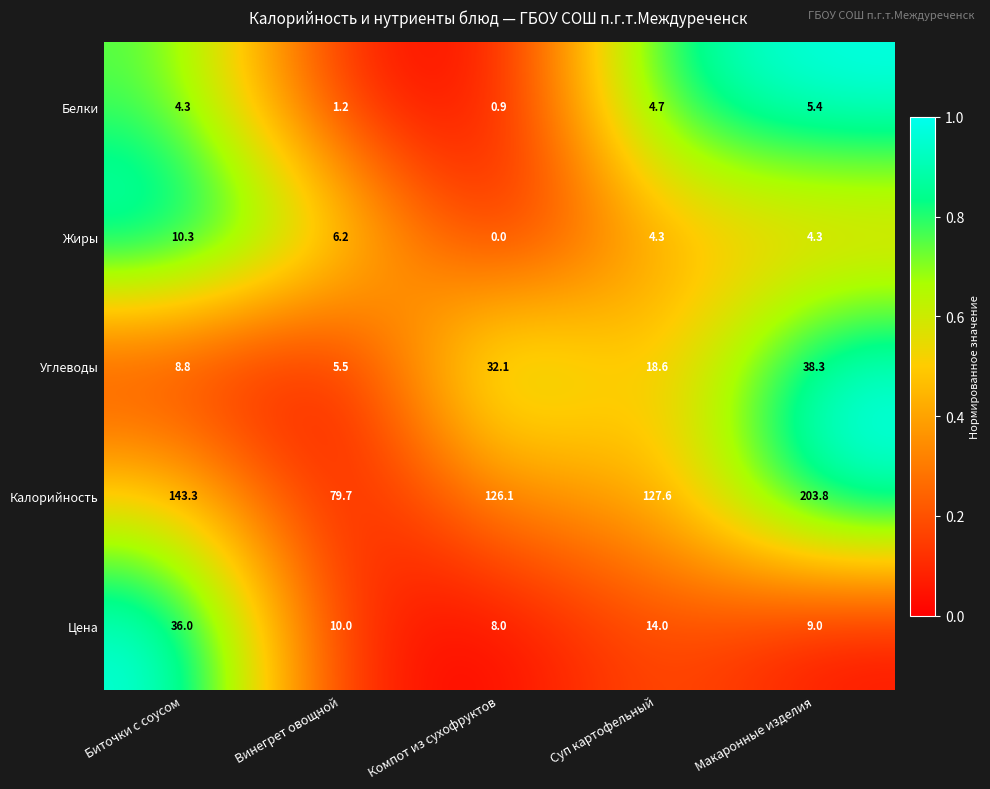

Reading right to left, extract all data points from this chart.

Белки: Макаронные изделия=5.4	Суп картофельный=4.7	Компот из сухофруктов=0.9	Винегрет овощной=1.2	Биточки с соусом=4.3
Жиры: Макаронные изделия=4.3	Суп картофельный=4.3	Компот из сухофруктов=0.0	Винегрет овощной=6.2	Биточки с соусом=10.3
Углеводы: Макаронные изделия=38.3	Суп картофельный=18.6	Компот из сухофруктов=32.1	Винегрет овощной=5.5	Биточки с соусом=8.8
Калорийность: Макаронные изделия=203.8	Суп картофельный=127.6	Компот из сухофруктов=126.1	Винегрет овощной=79.7	Биточки с соусом=143.3
Цена: Макаронные изделия=9.0	Суп картофельный=14.0	Компот из сухофруктов=8.0	Винегрет овощной=10.0	Биточки с соусом=36.0